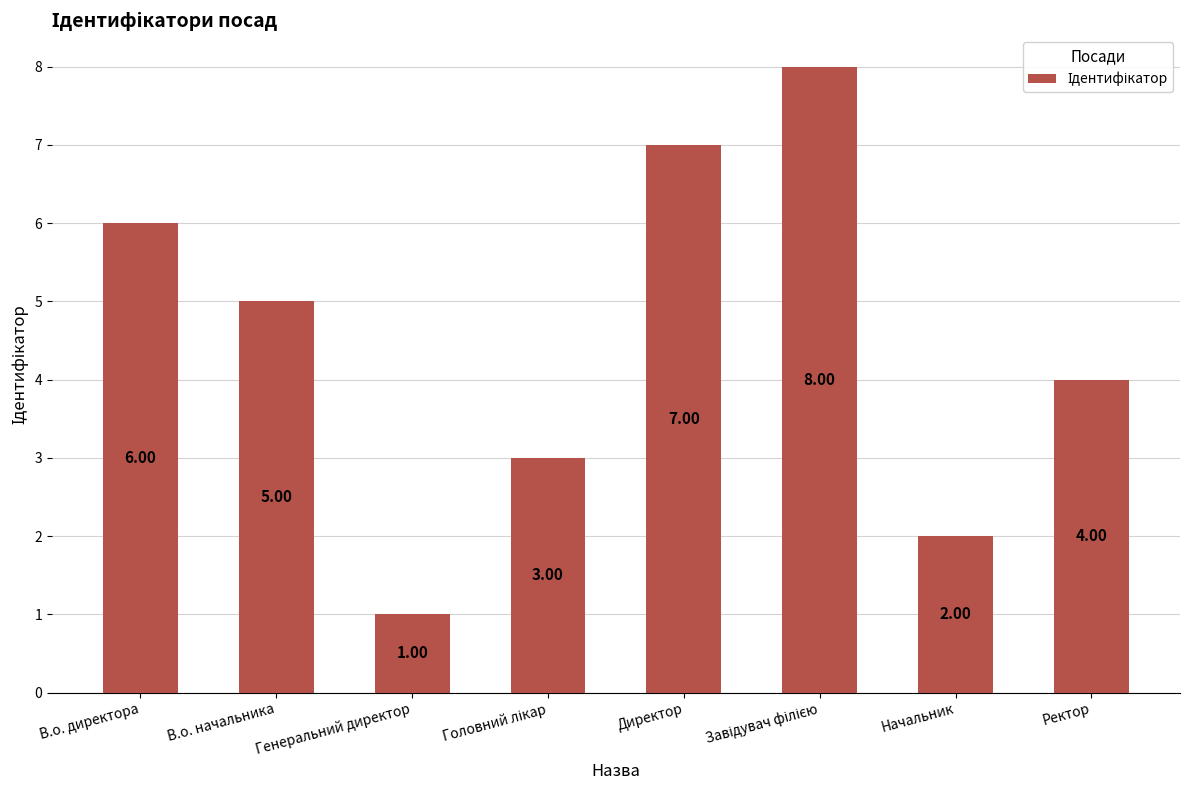

What is the difference between the maximum and second lowest values?

6